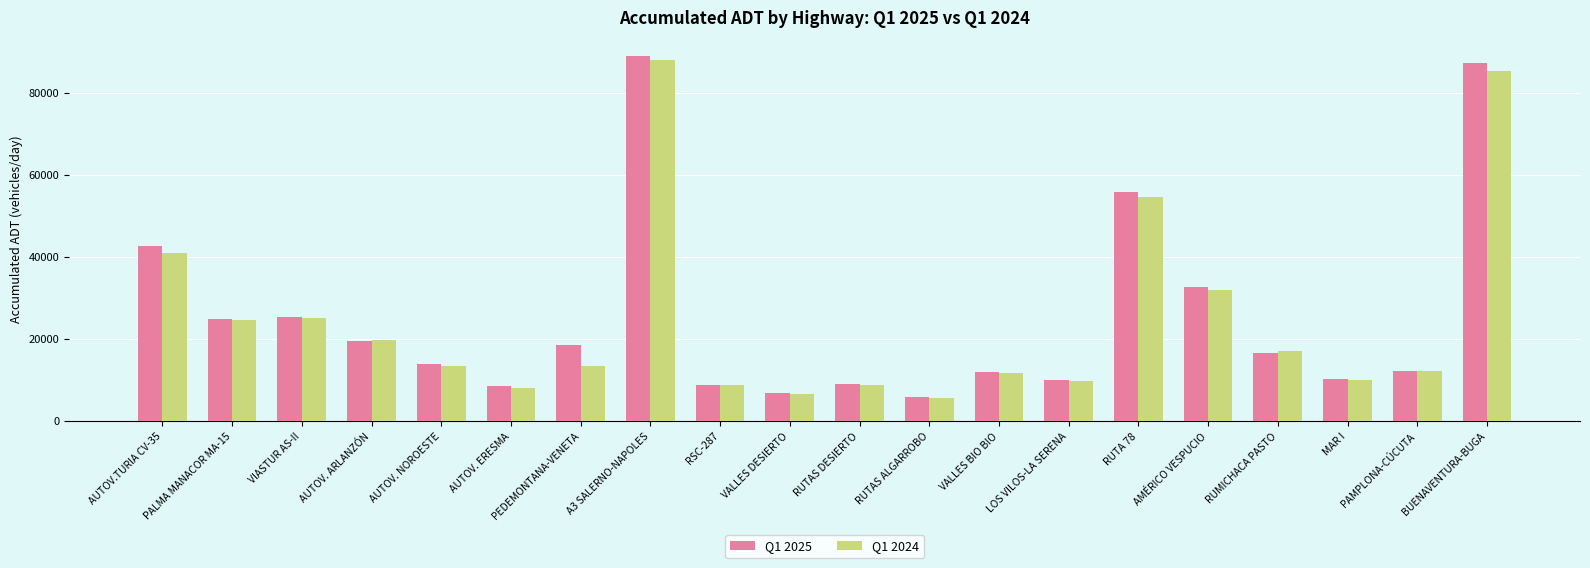

What is the difference between the maximum and minimum values in the Q1 2024 series?

82287.9